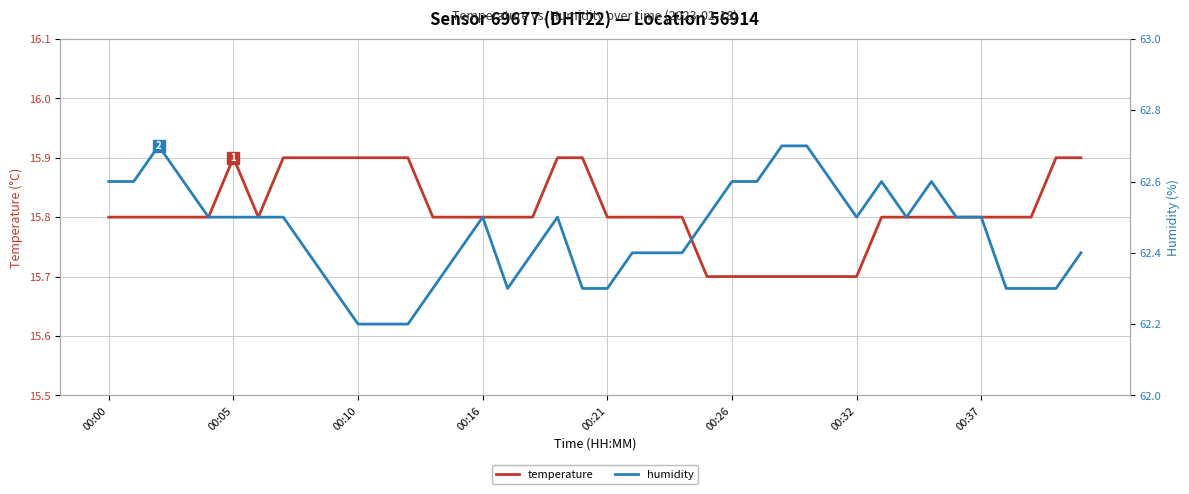

What is the difference between the maximum and minimum values in the temperature series?

0.2